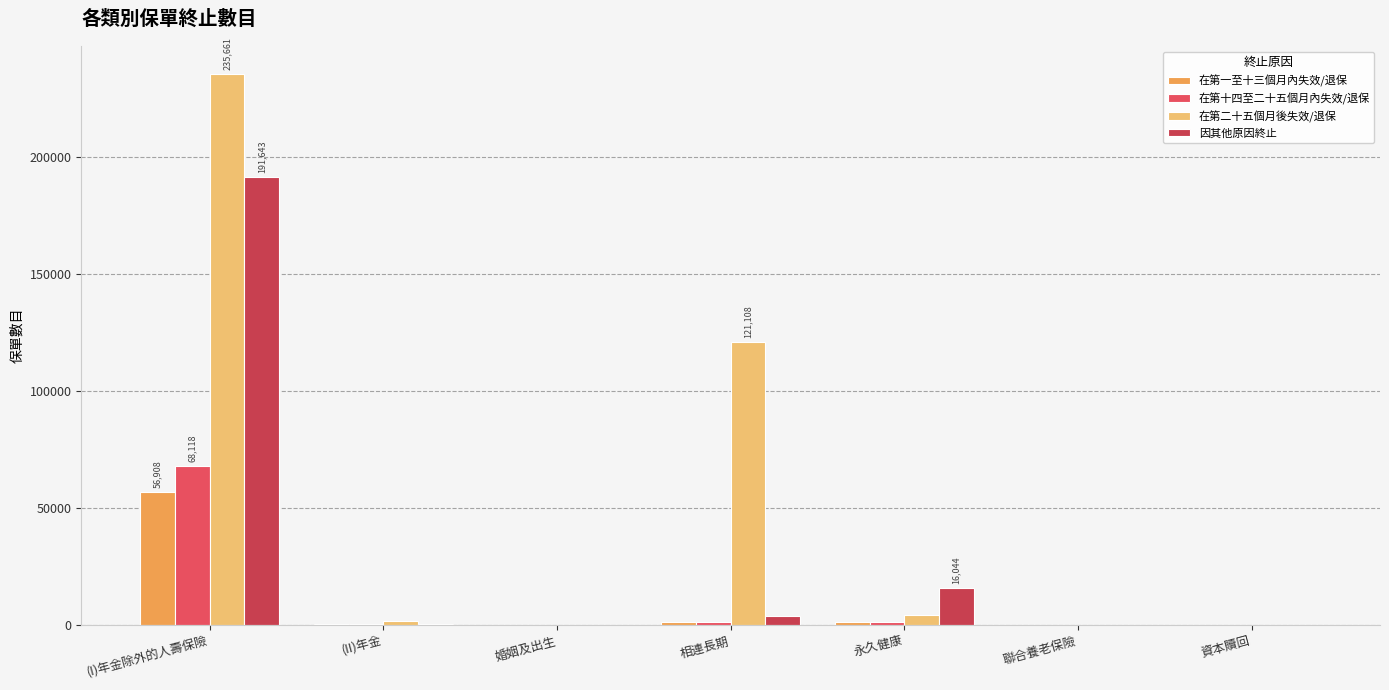

Count the number of categories in the chart.

7